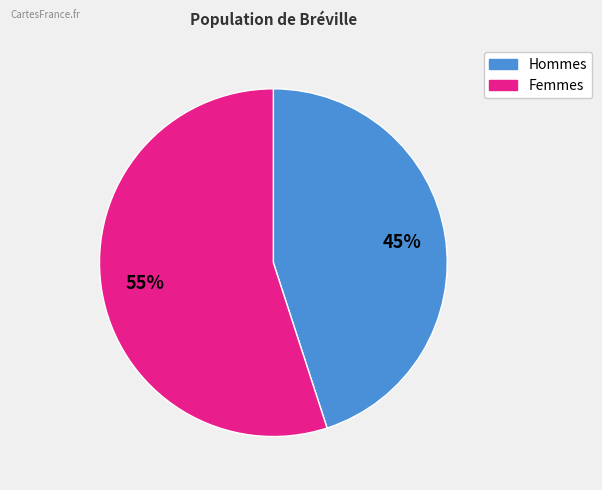

Approximately how many times larger is the value at Femmes compared to Hommes?

1.2